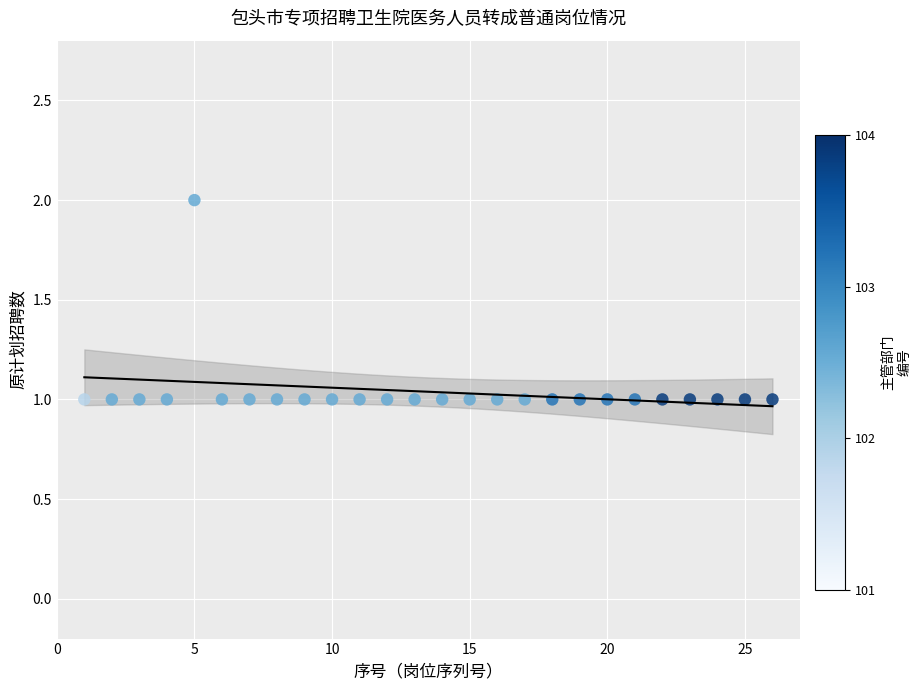

What is the range of X values (max minus min)?

25